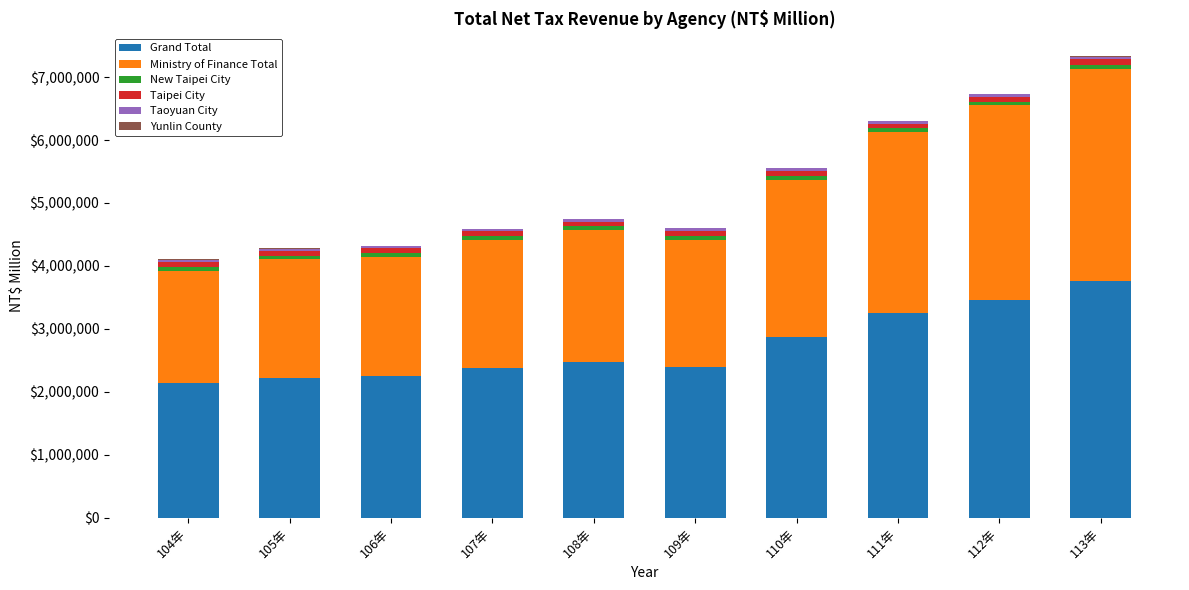

Count the number of categories in the chart.

10